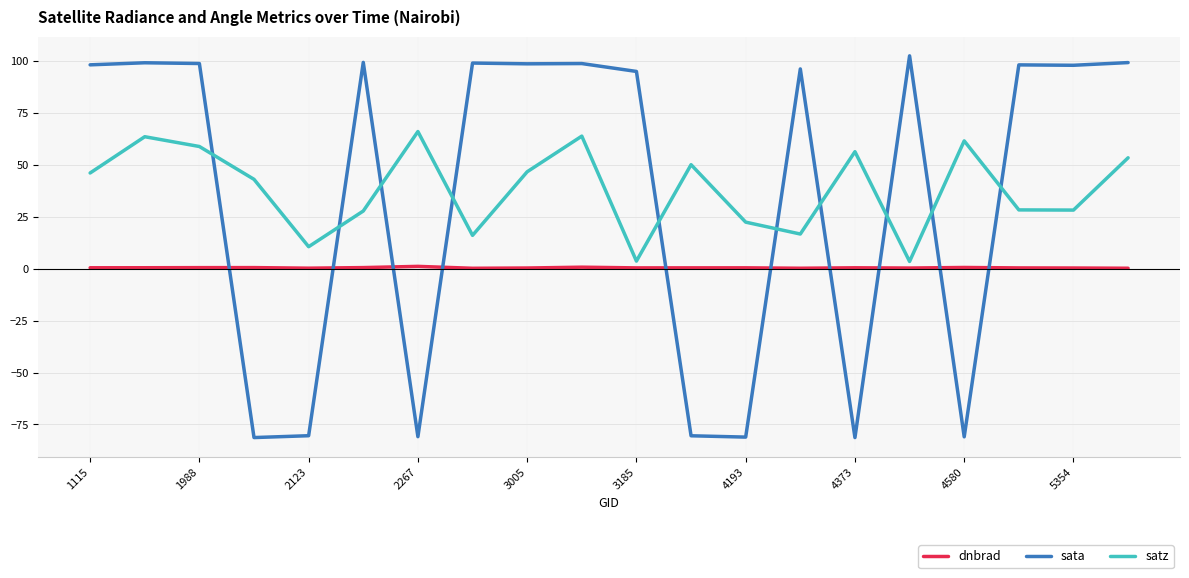

Which series has the largest total across all categories?

satz